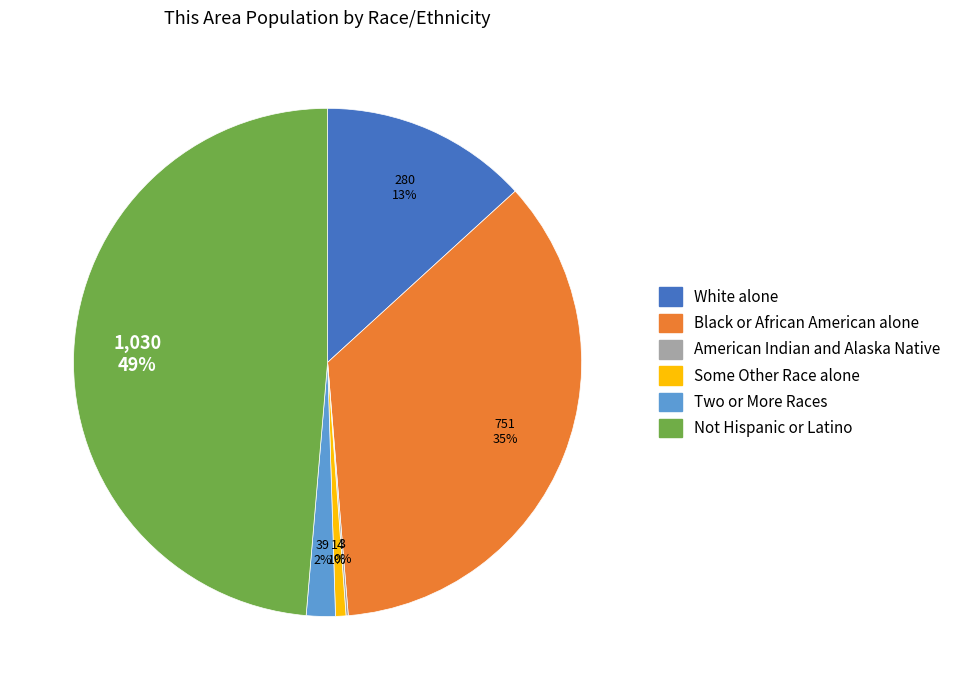

Does any single category account for the majority?

No